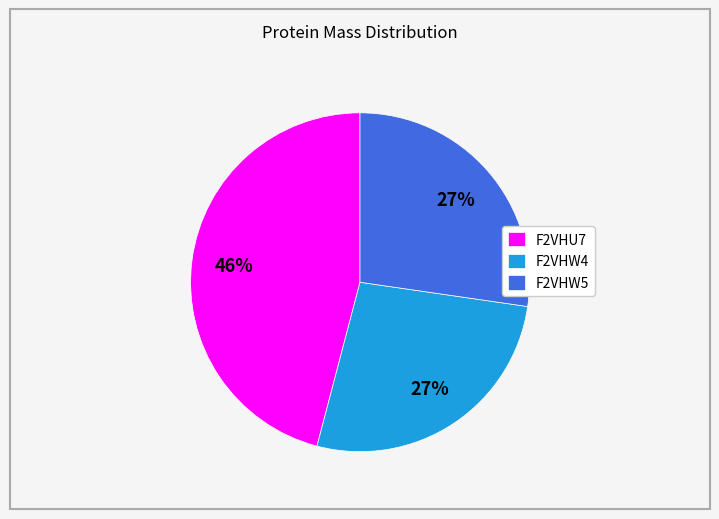

Is it true that F2VHW4 is 41% of the pie?

False